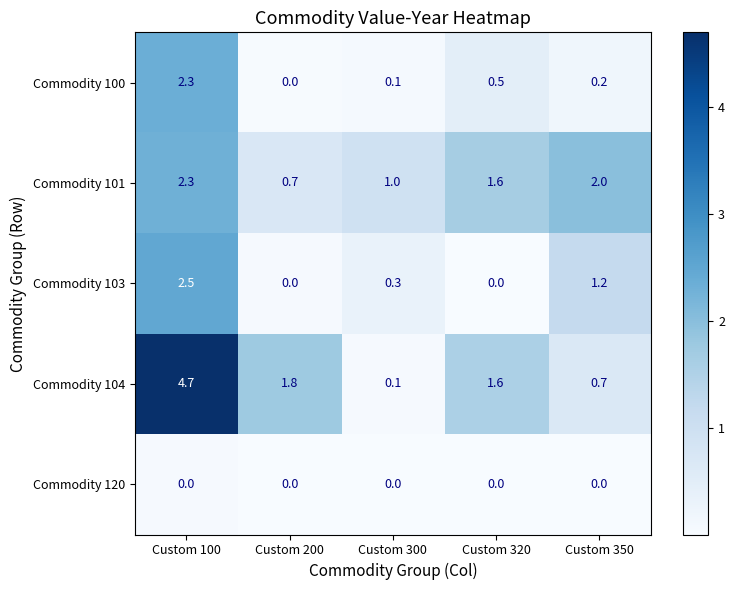

At which label is Commodity 100 closest to 1?

Custom 320